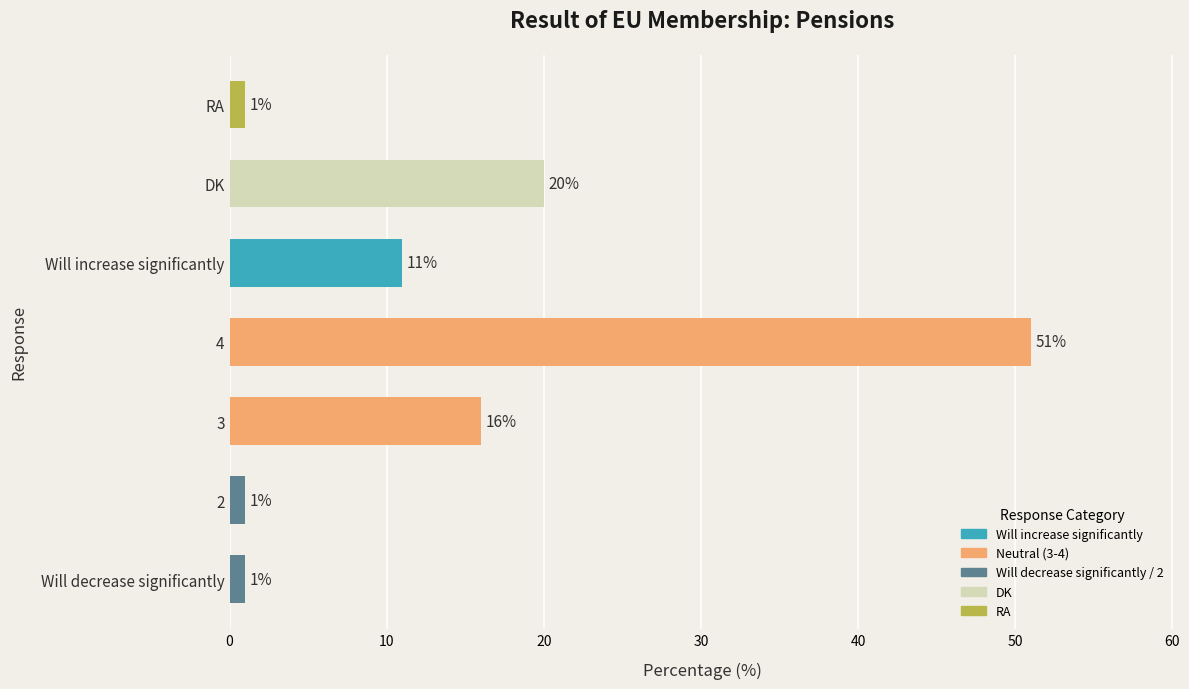

What is the greatest value displayed?

51